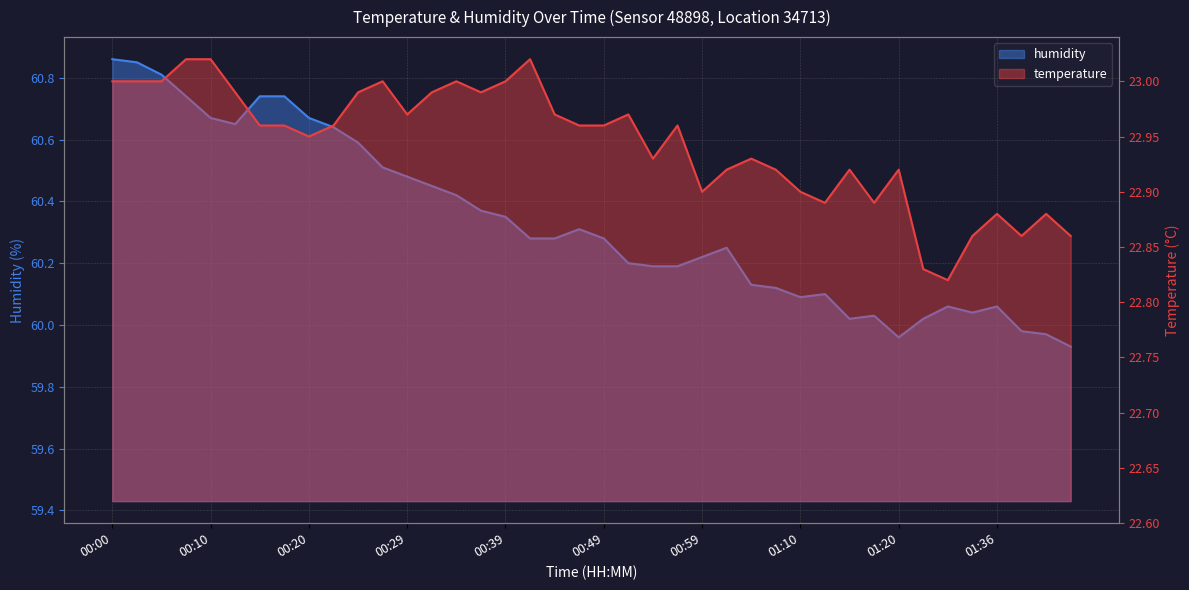

Where is temperature nearest to the value 22?

01:31